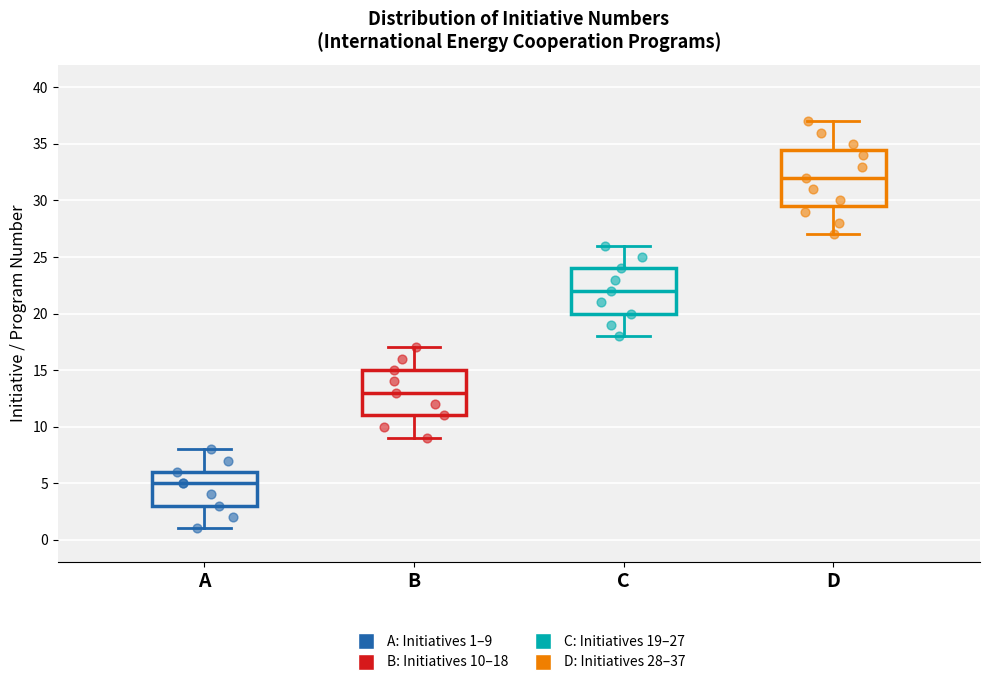

Comparing the boxes themselves (not the whiskers), which one is the tallest?

D